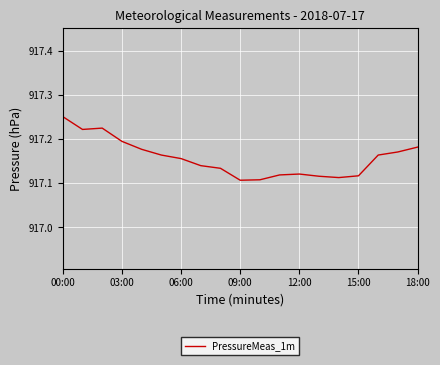

How many lines are shown in the chart?

1